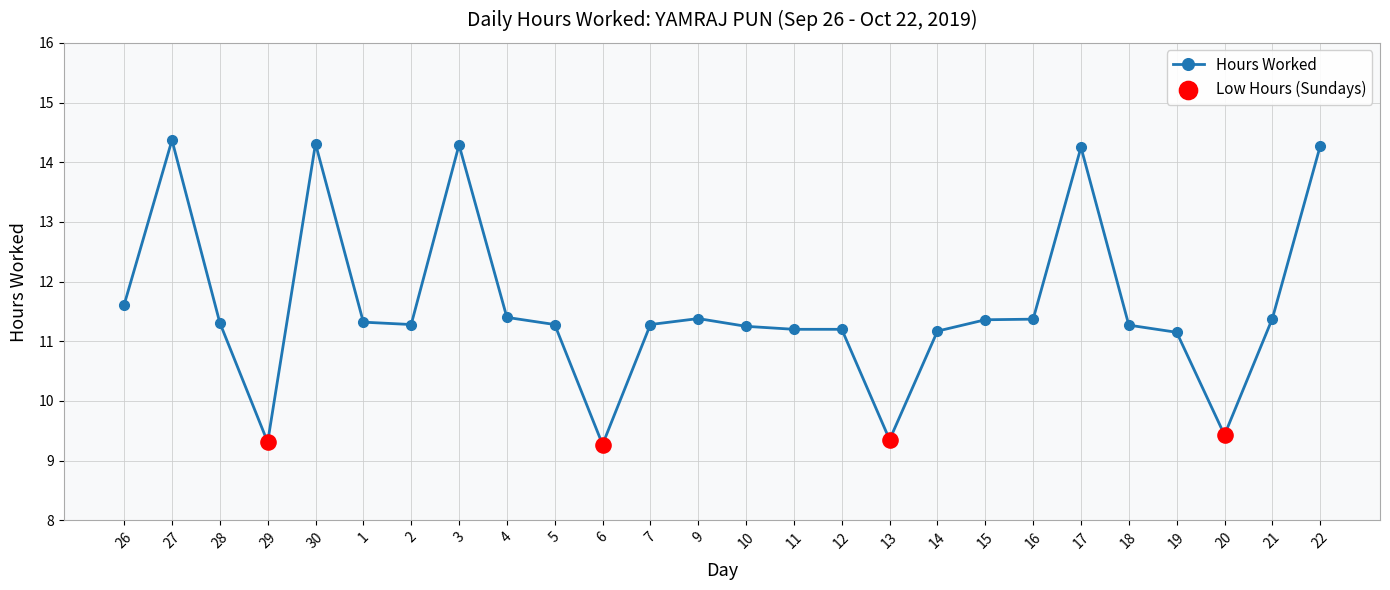

Which has a higher value, 26 or 30?

30